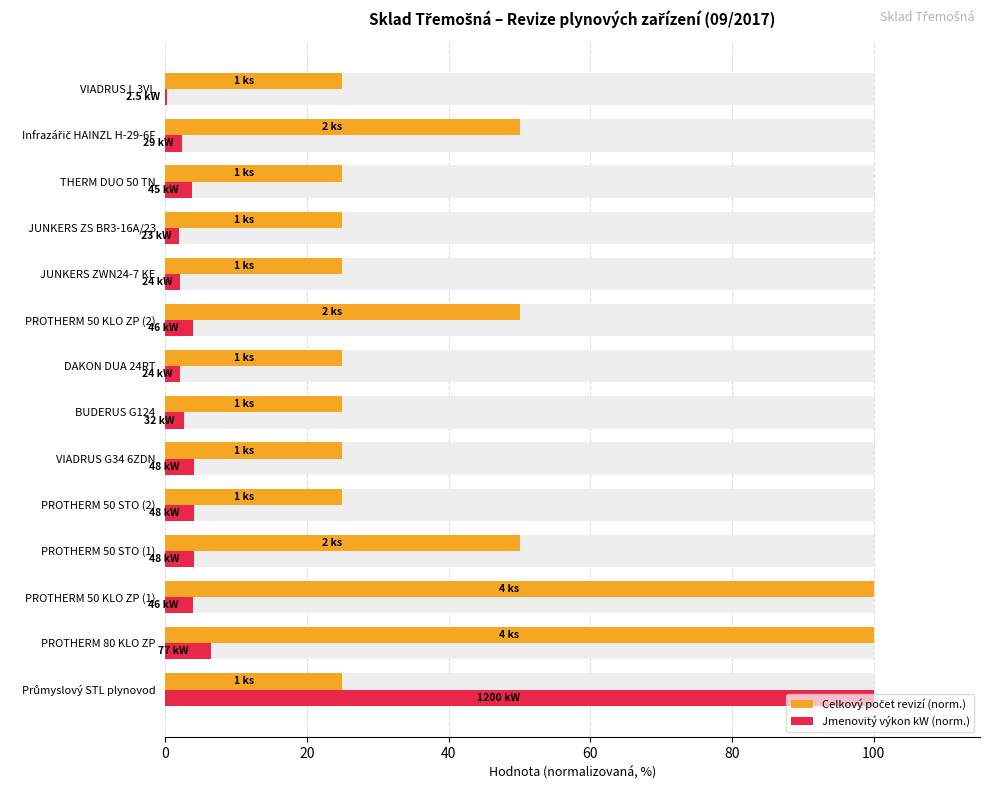

What position from the left is DAKON DUA 24RT?

8